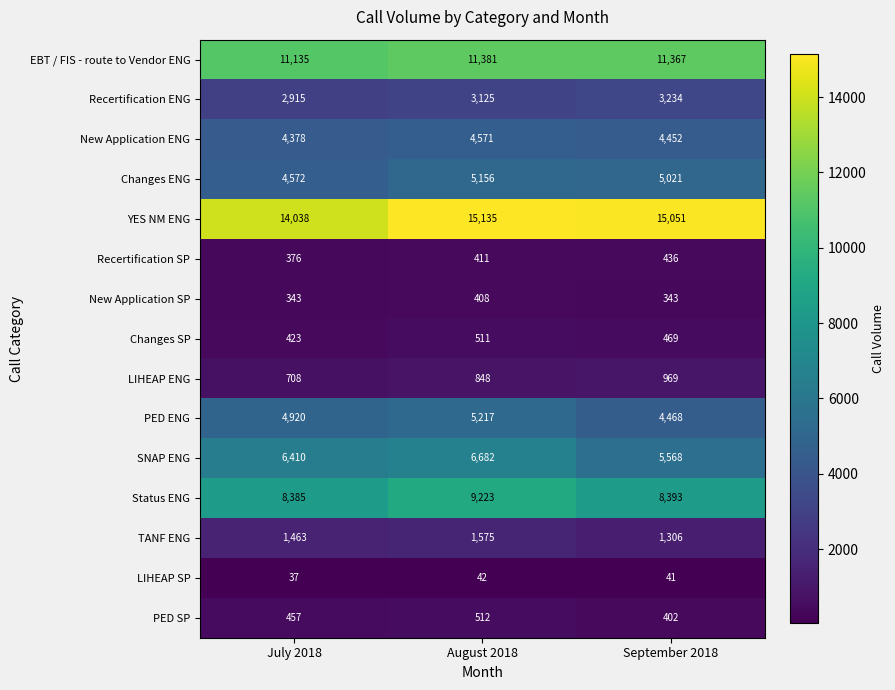

What is the lowest value of the Recertification ENG series?

2915